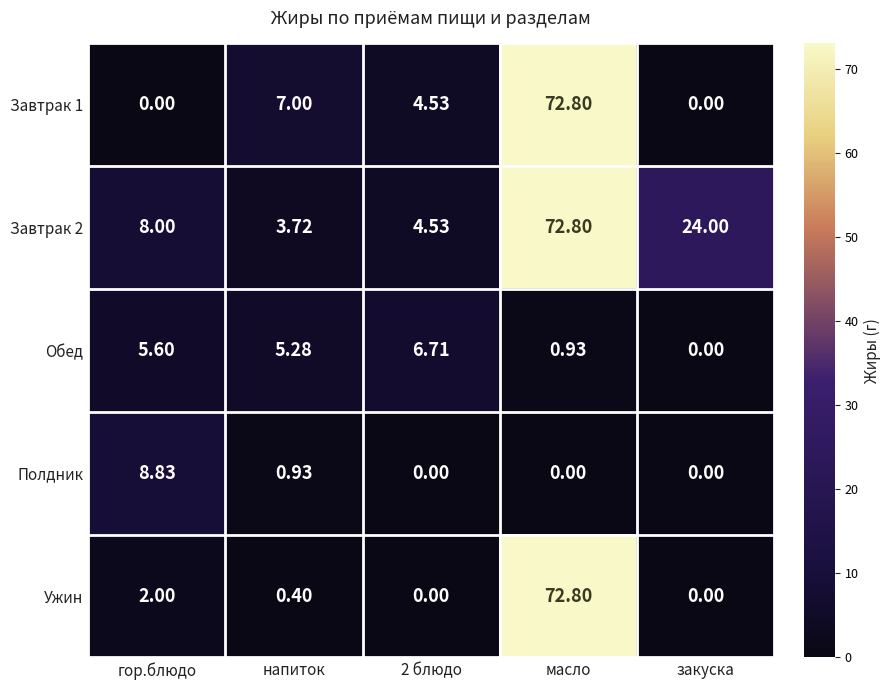

Which series changed the most between гор.блюдо and 2 блюдо?

Полдник